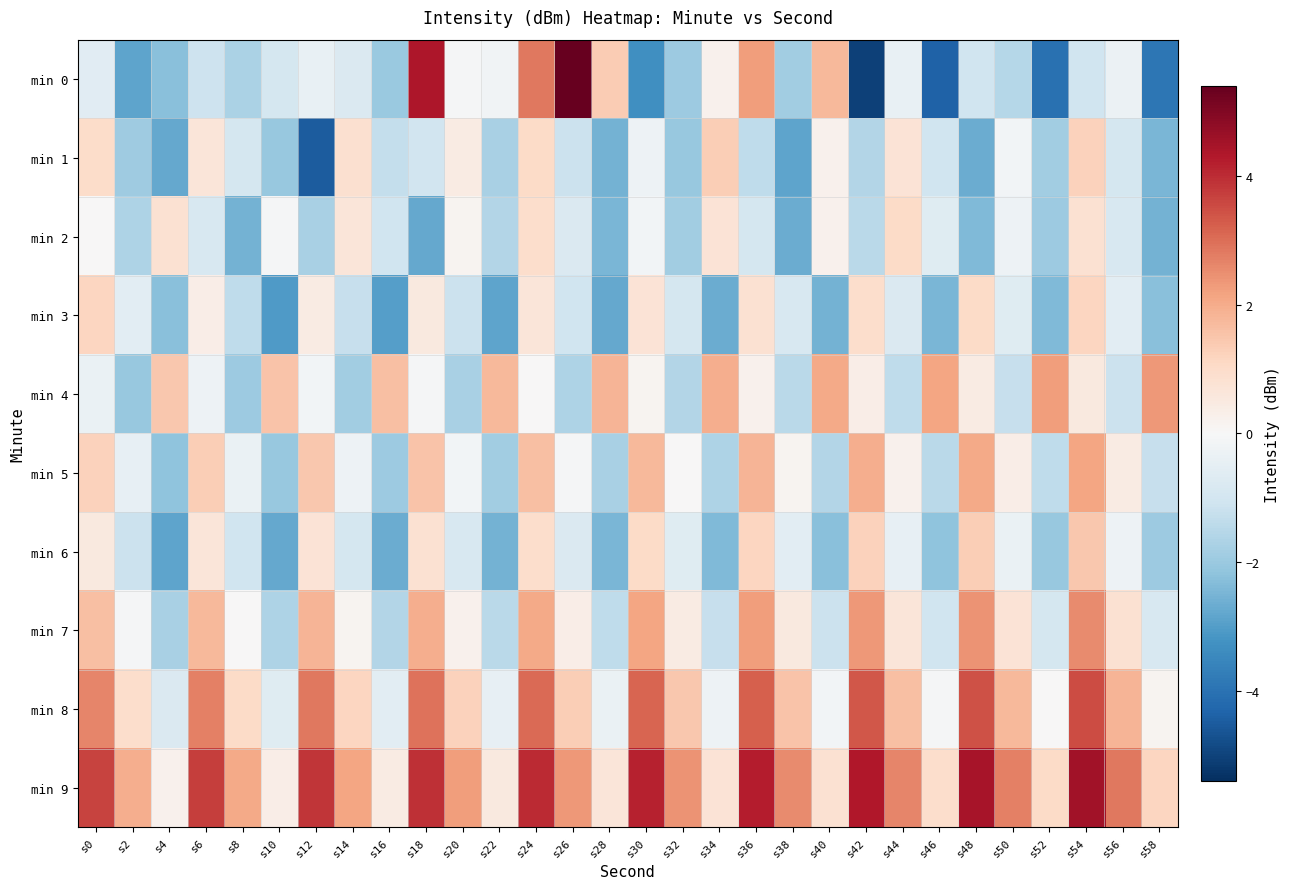

At how many categories does at least one series exceed 1?

30